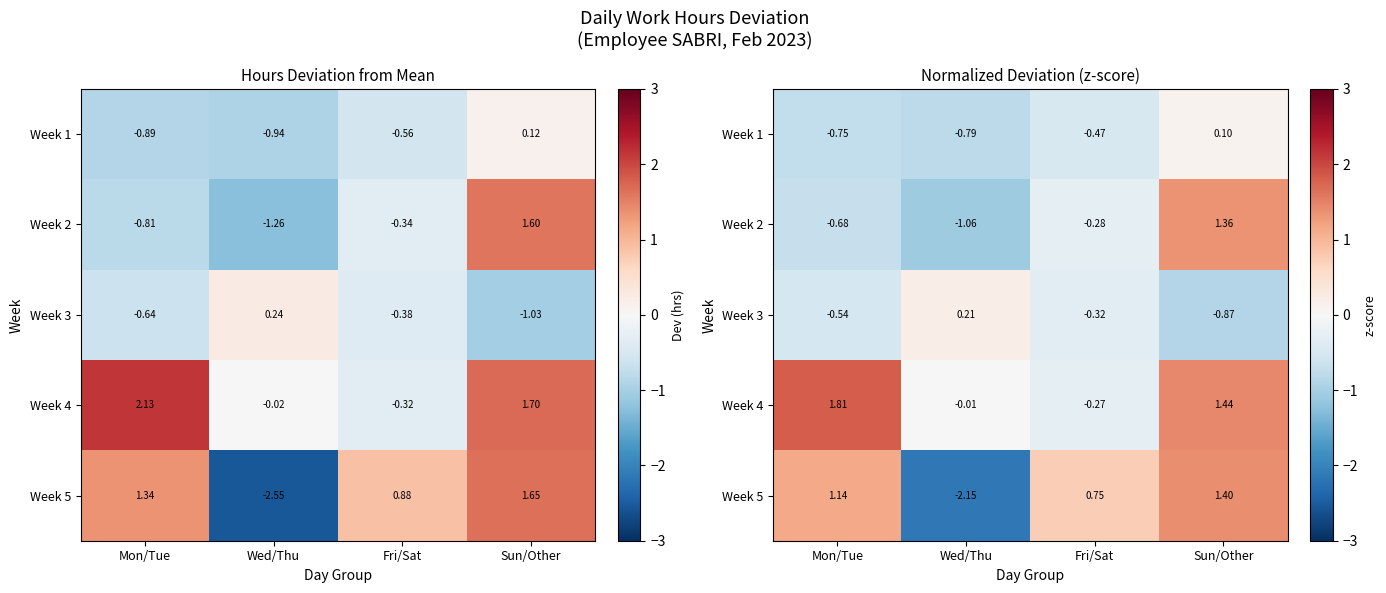

At which category is the sum across all series the highest?

Sun/Other